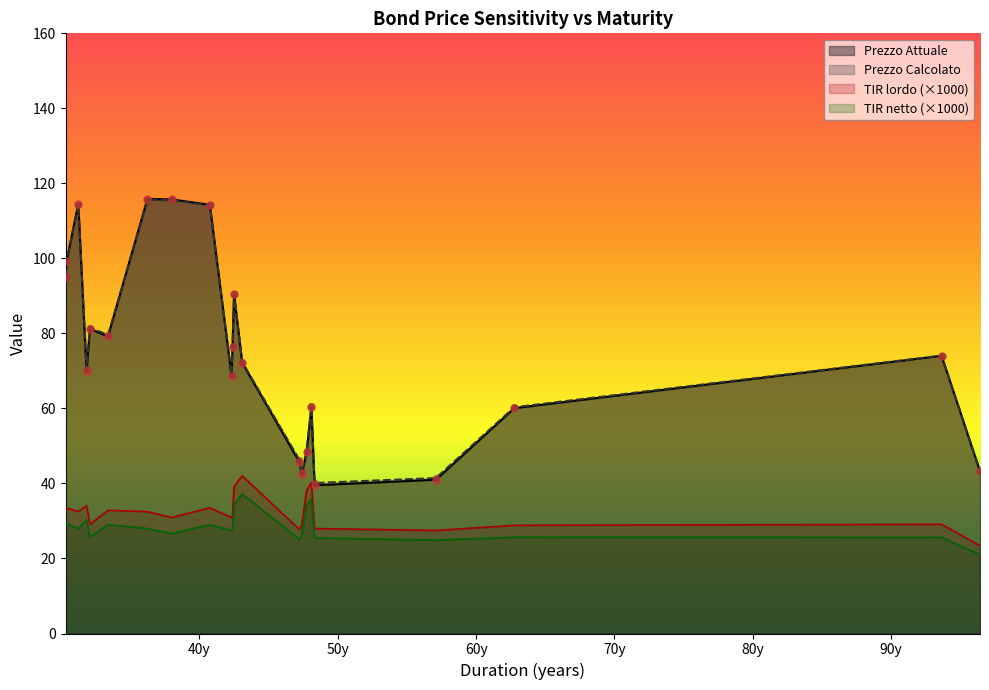

At how many categories does at least one series exceed 50?

16